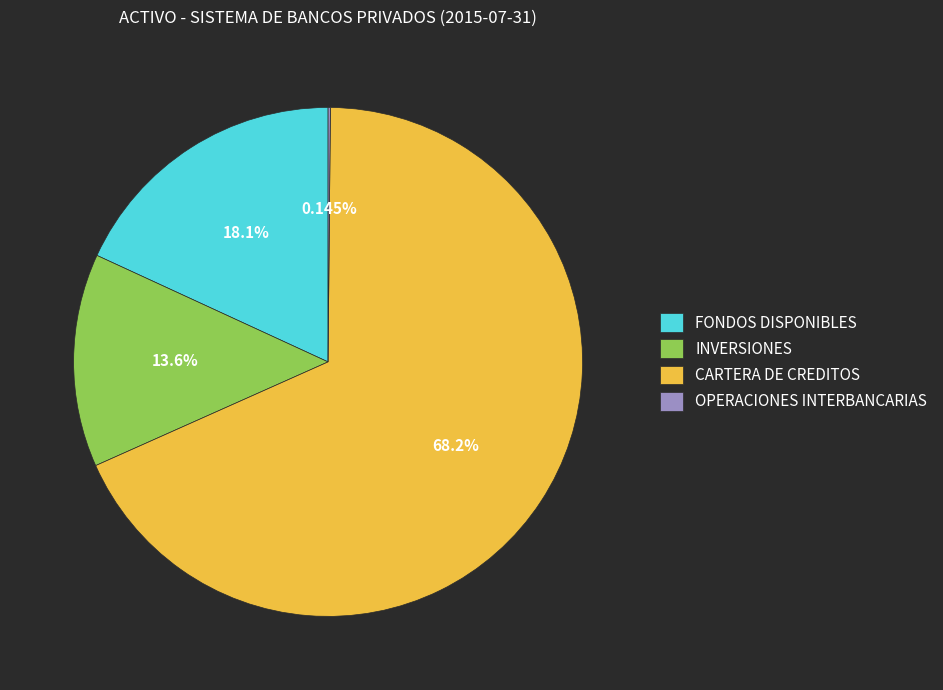

Approximately how many times larger is the value at CARTERA DE CREDITOS compared to INVERSIONES?

5.0